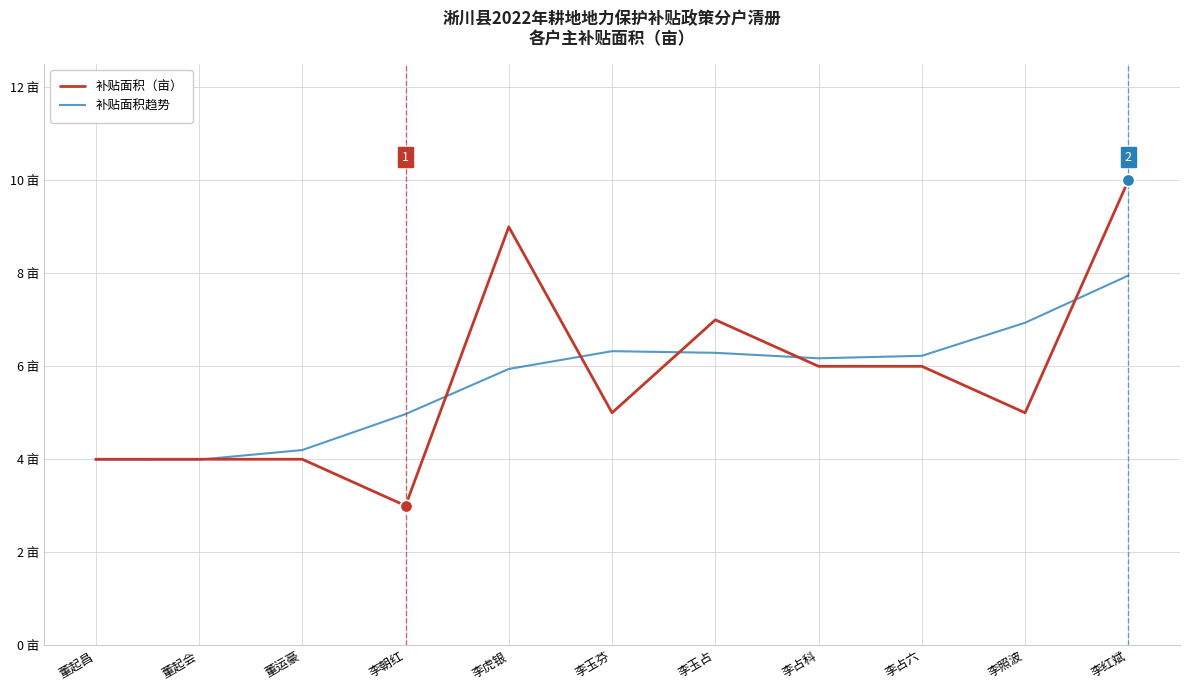

What are all the series names shown in the legend?

补贴面积（亩）, 补贴面积趋势